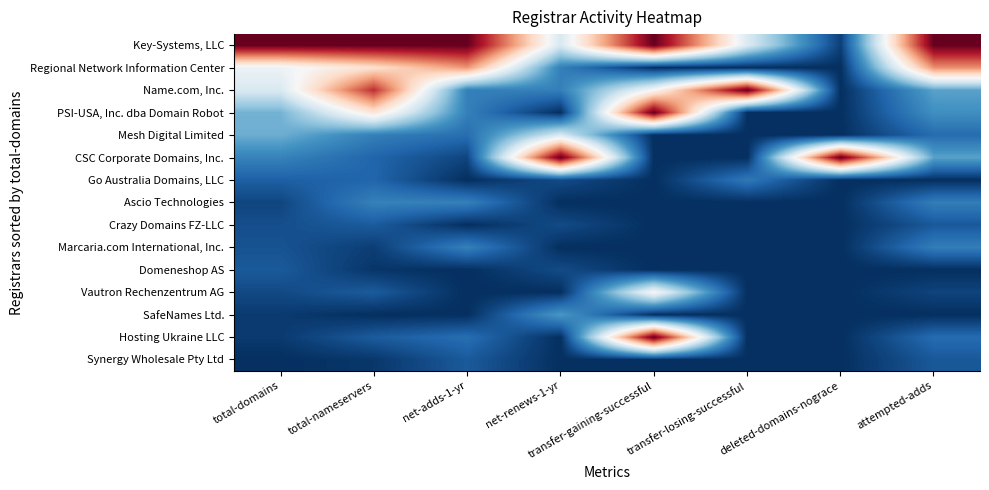

Which has a higher value, net-adds-1-yr or total-domains?

net-adds-1-yr